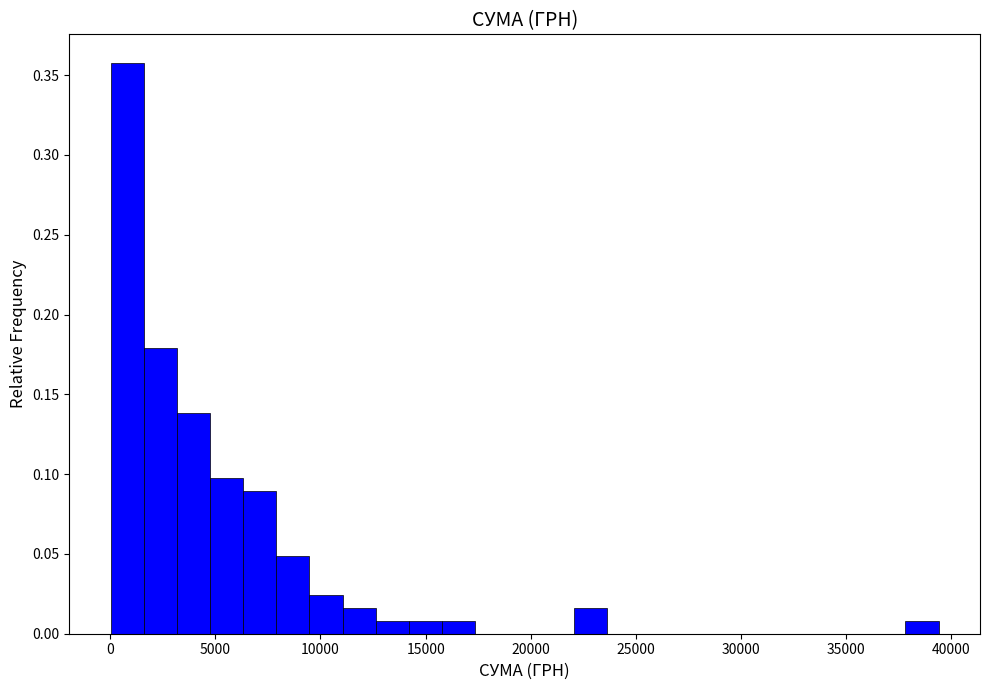

Read against the x-axis, roughly where is the centre of the tallest bar?

1000